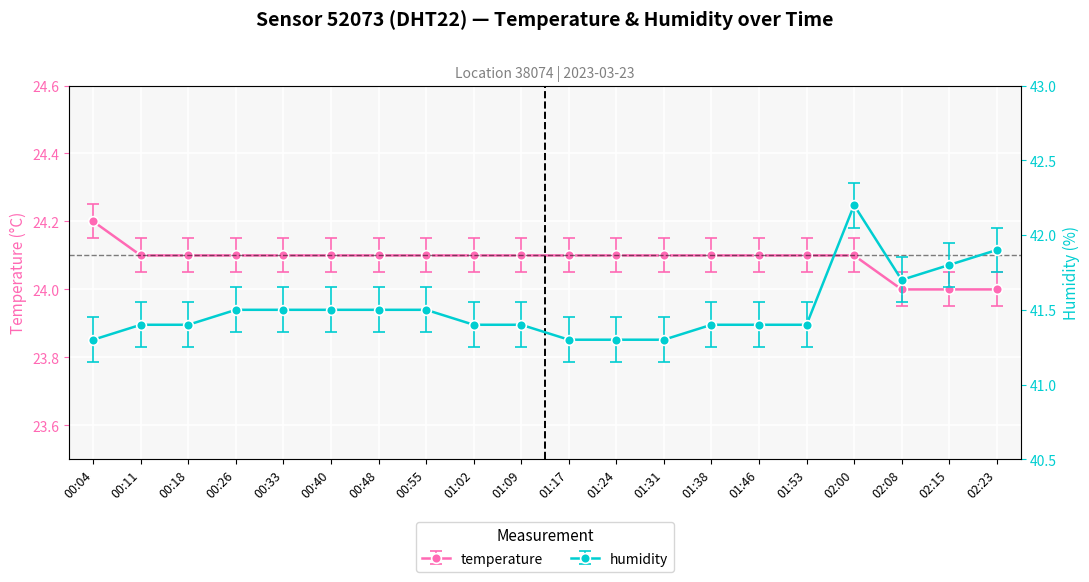

Count the number of data series in this chart.

2